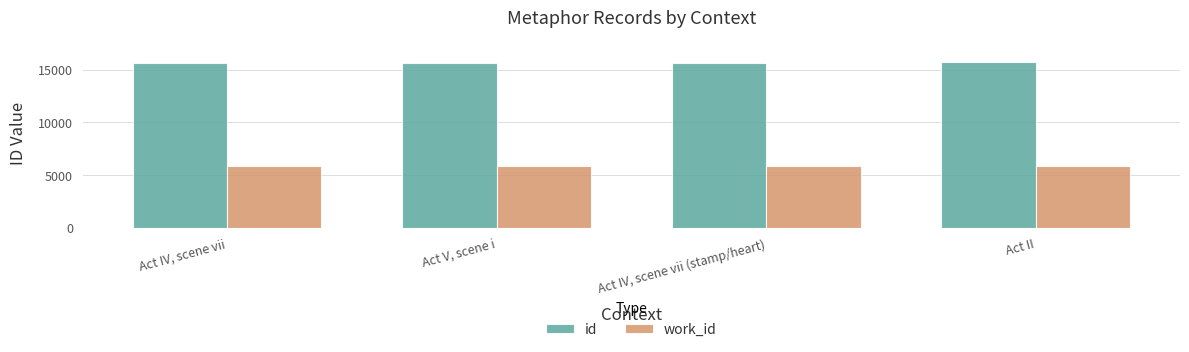

At how many categories does at least one series exceed 6301?

4